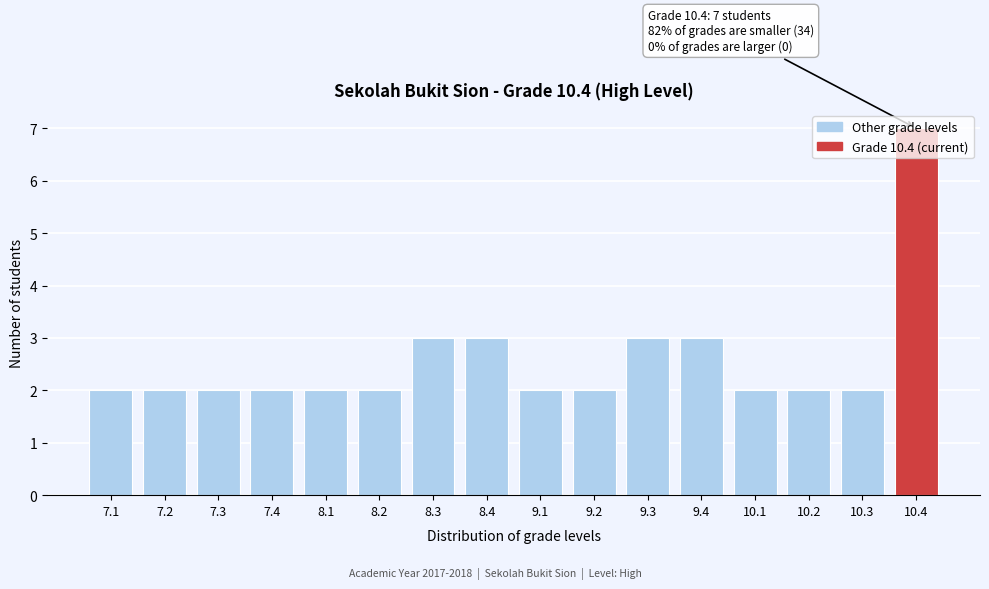

What is the label of the 12th bar from the right?

8.1